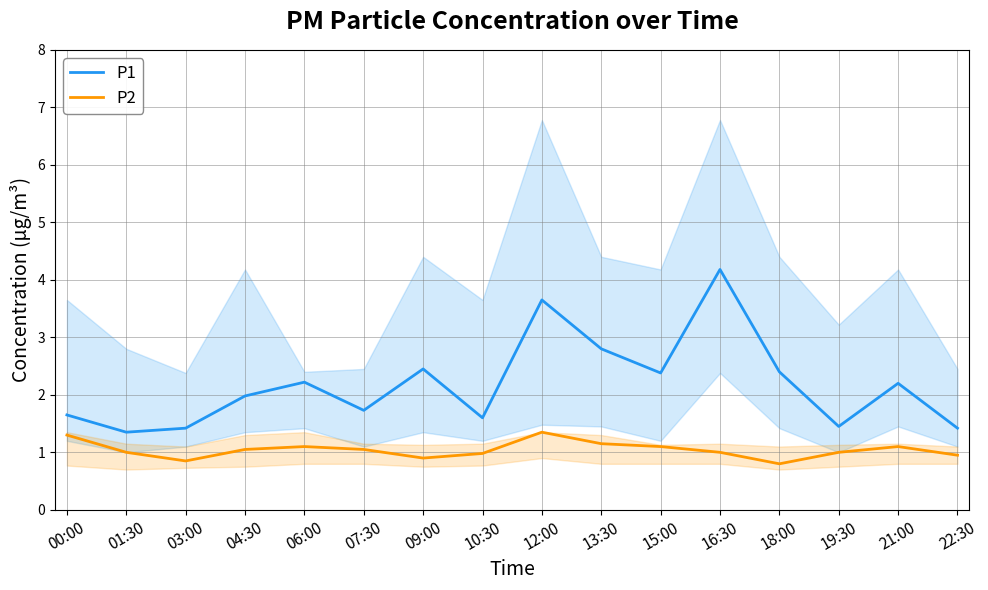

Is it true that P2 equals 1.1 at 15:00?

True